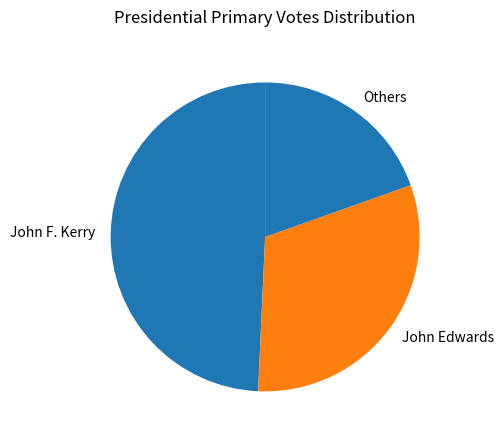

Do Others and John Edwards together represent more than half of the pie?

Yes